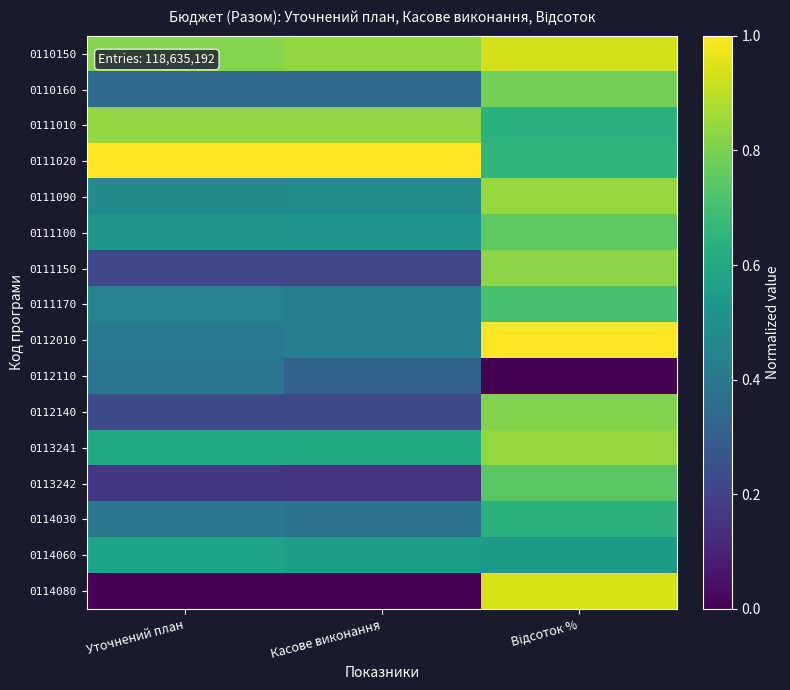

At which category is the sum across all series the highest?

Відсоток %